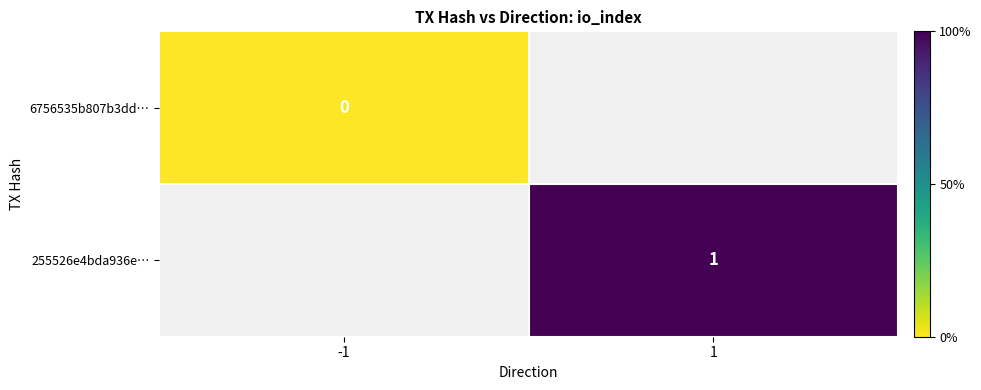

Between -1 and 1, which is larger?

1